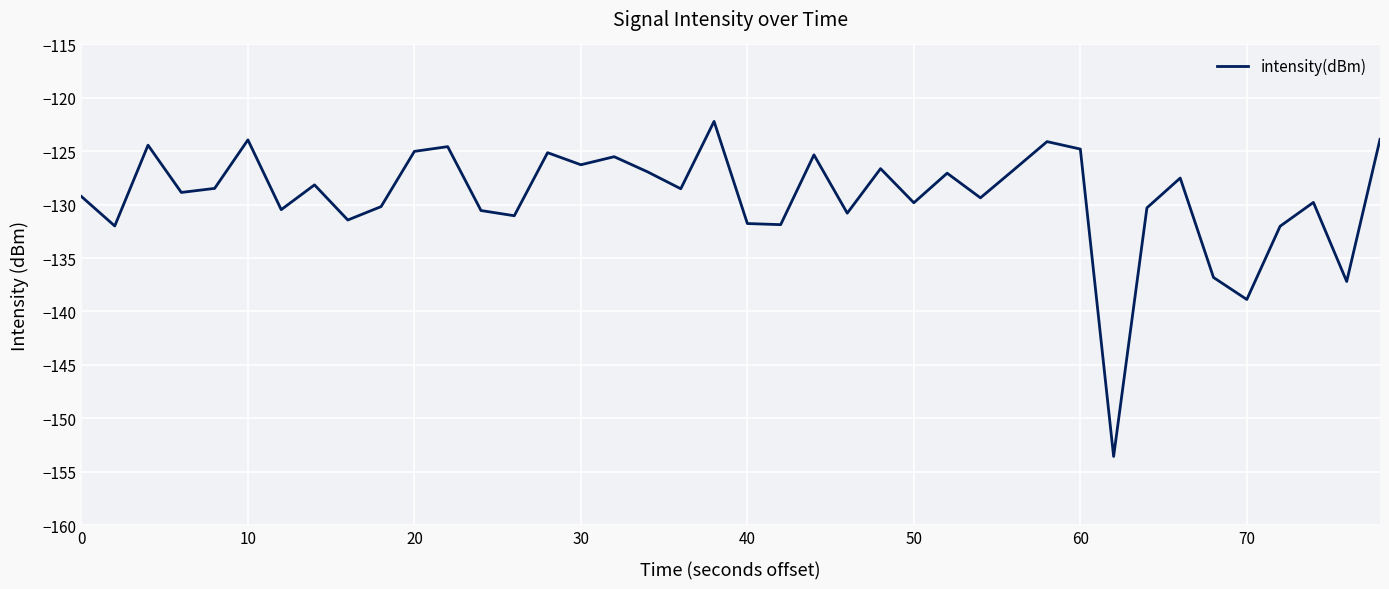

True or false: the data has more than 2 interior local peaks.

True